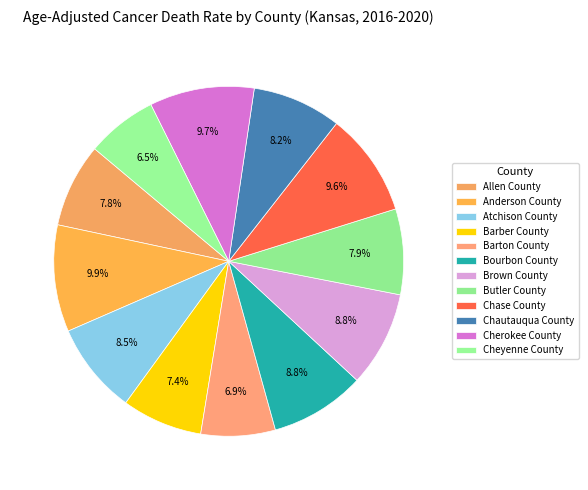

True or false: Butler County accounts for 2% of the total.

False